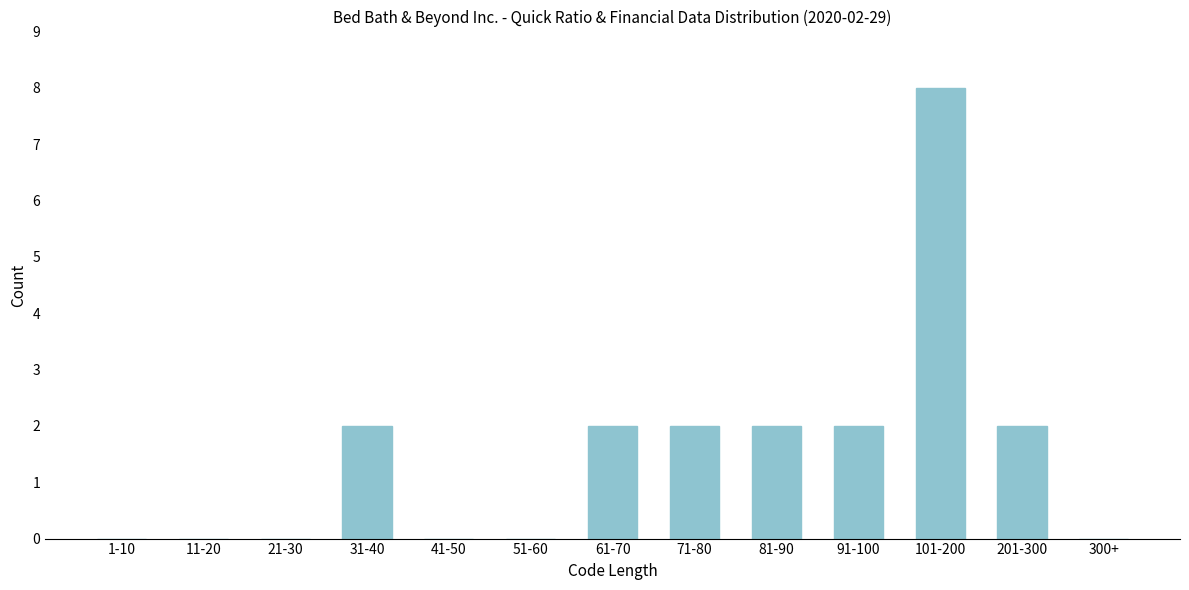

Reading left to right, list all the values displayed in this chart.

1-10=0	11-20=0	21-30=0	31-40=2	41-50=0	51-60=0	61-70=2	71-80=2	81-90=2	91-100=2	101-200=8	201-300=2	300+=0